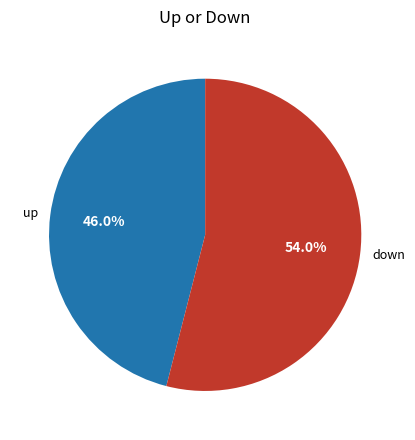

To the nearest percent, what portion does down represent?

54%